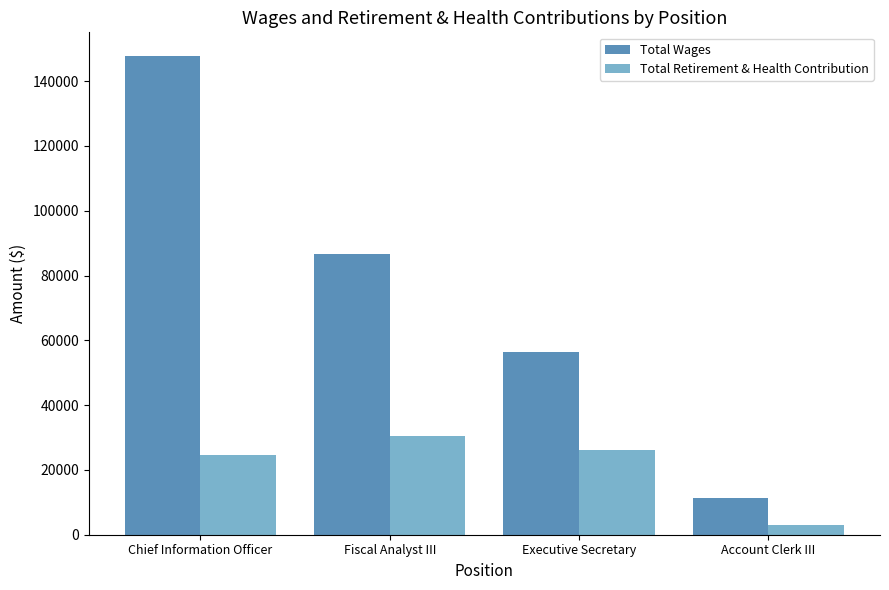

At which label is Total Wages closest to 79489?

Fiscal Analyst III